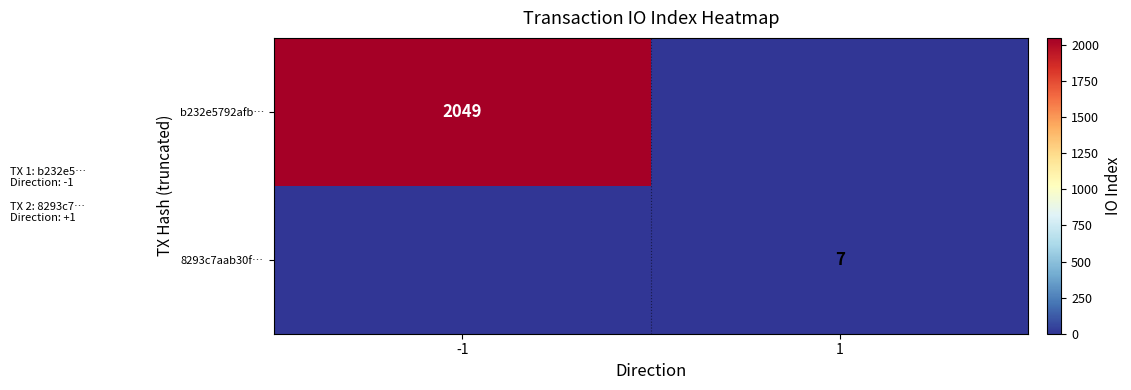

The value of b232e5792afb… at -1 is 2049. True or false?

True